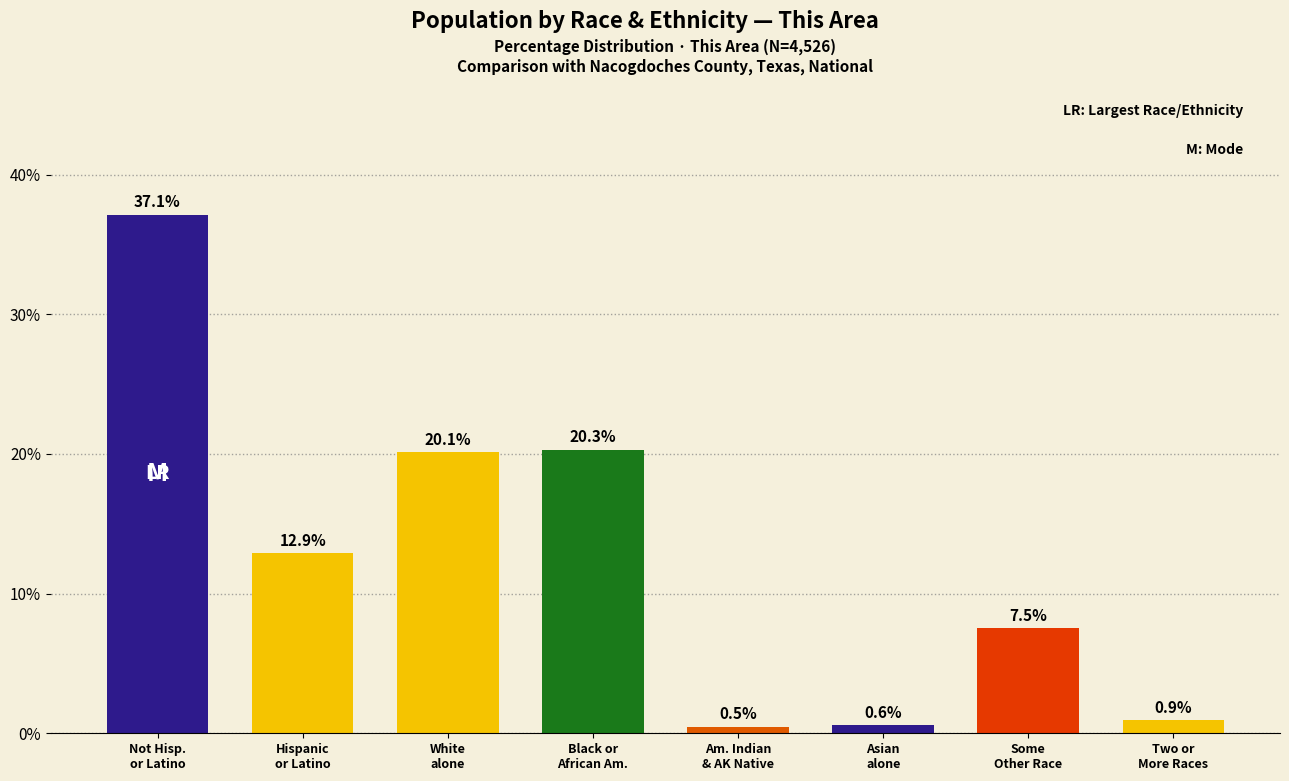

Where is the data nearest to the value 18?

White
alone